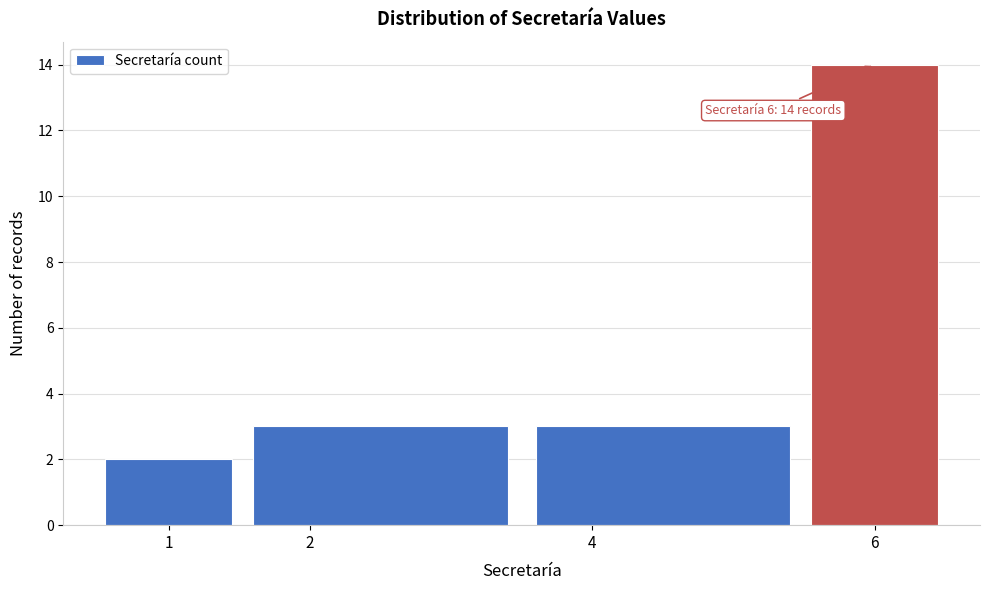

Which range on the x-axis has the tallest bar?

5.5 to 6.5